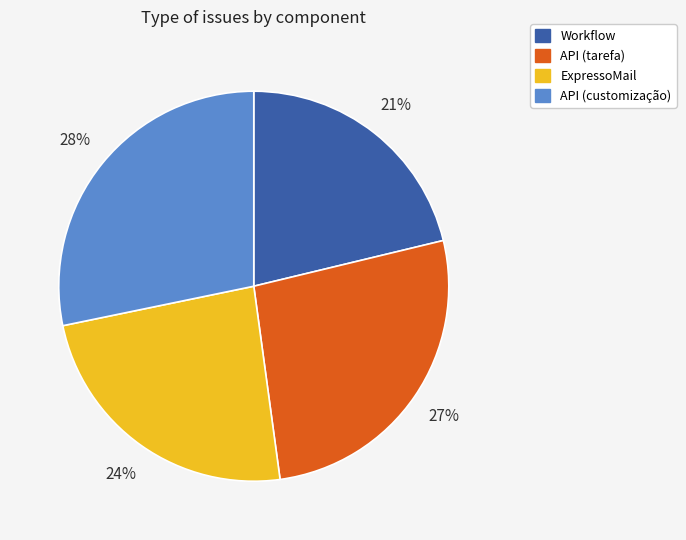

Which has a higher value, API (customização) or Workflow?

API (customização)